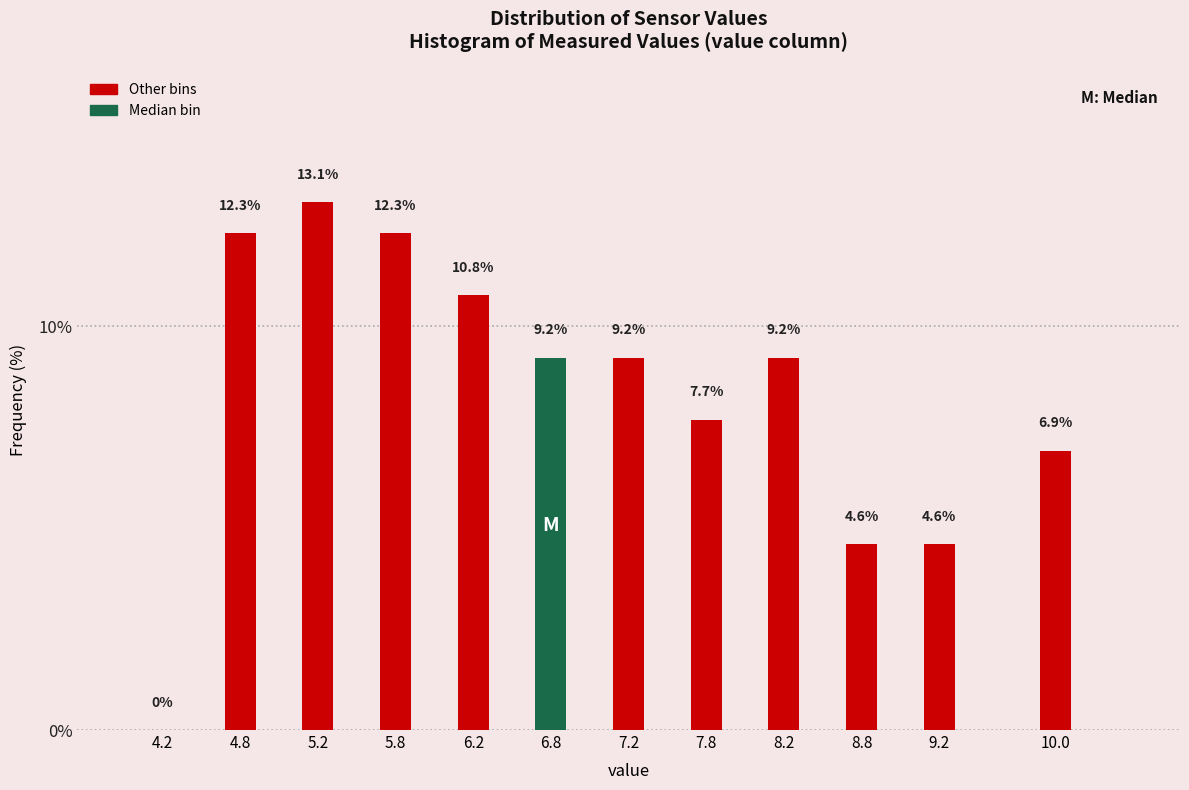

Reading left to right, transcribe all the data shown in this chart.

4.2=0.0	4.8=12.3	5.2=13.1	5.8=12.3	6.2=10.8	6.8=9.2	7.2=9.2	7.8=7.7	8.2=9.2	8.8=4.6	9.2=4.6	10.0=6.9